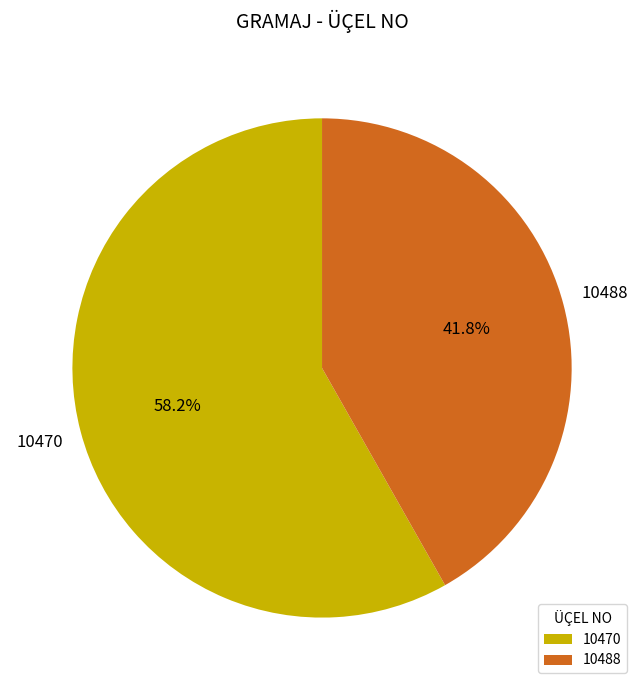

What is the largest slice in the pie chart?

10470